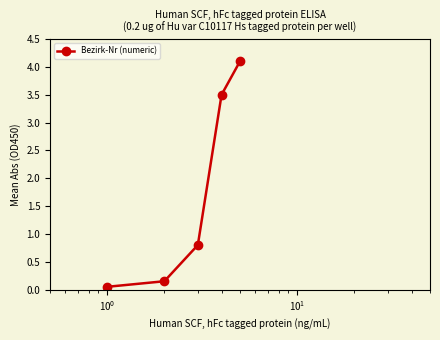

How many data points does each series have?

5